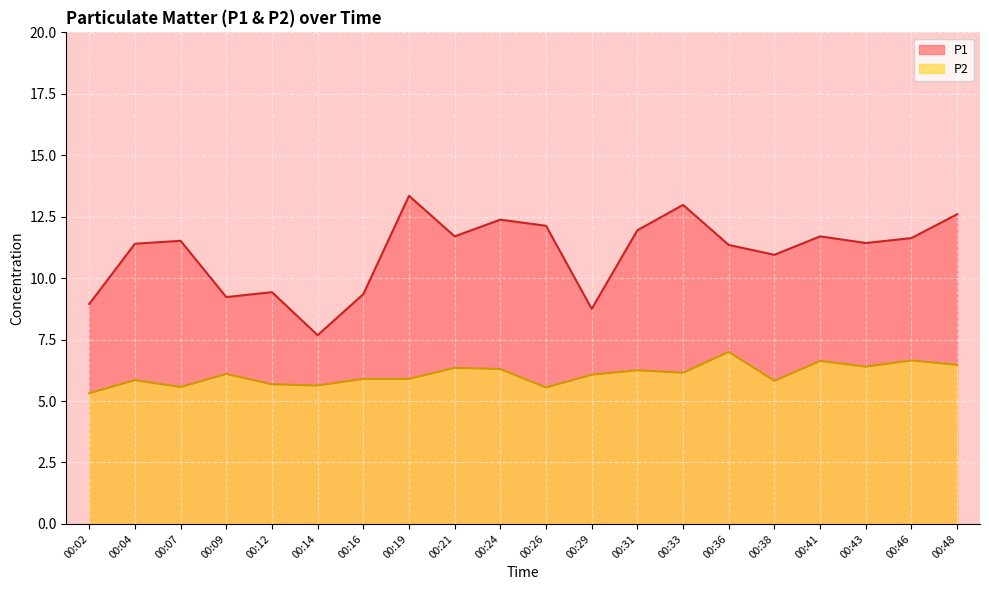

What is the minimum value for P2?

5.3